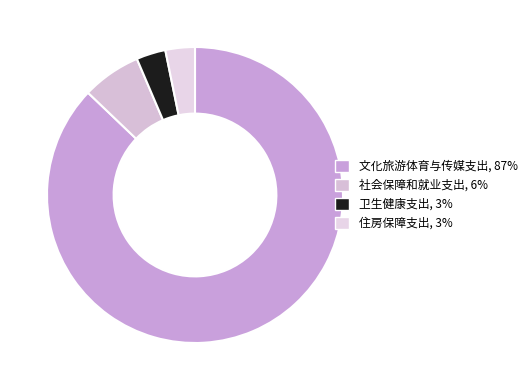

To the nearest percent, what is the difference between the largest and smallest slice percentages?

84%